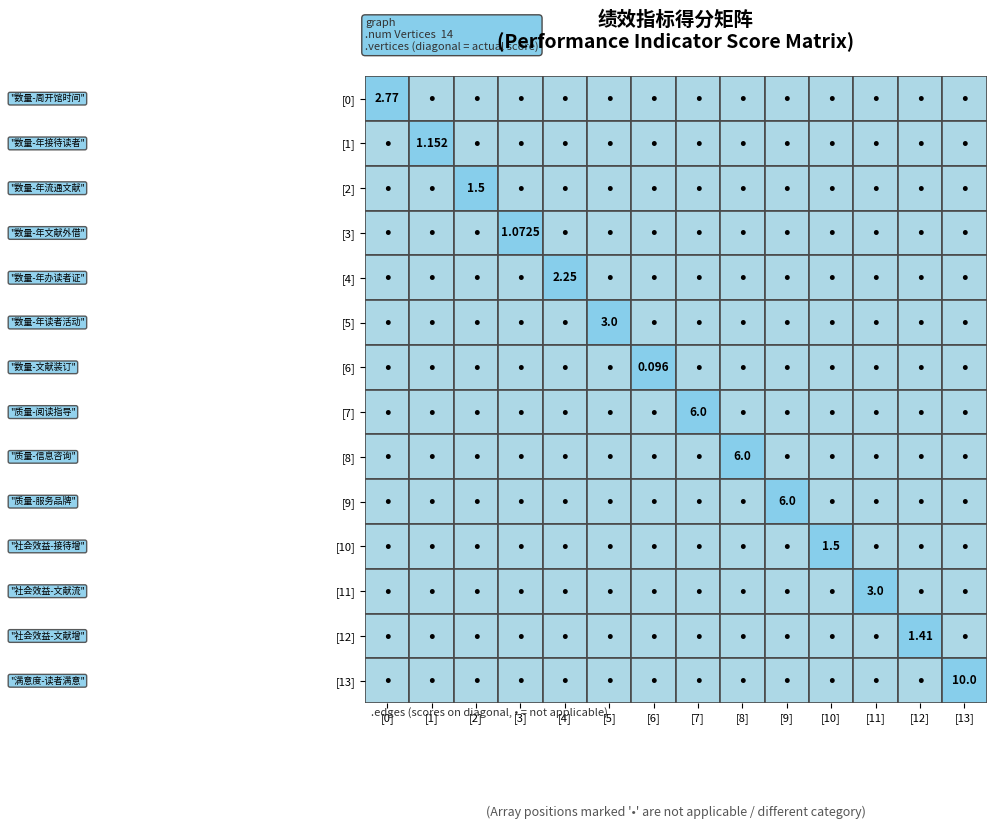

Is the value of 阅读指导 at 年接待读者数量 greater than the value of 文献增长率 at 读者满意率?

No